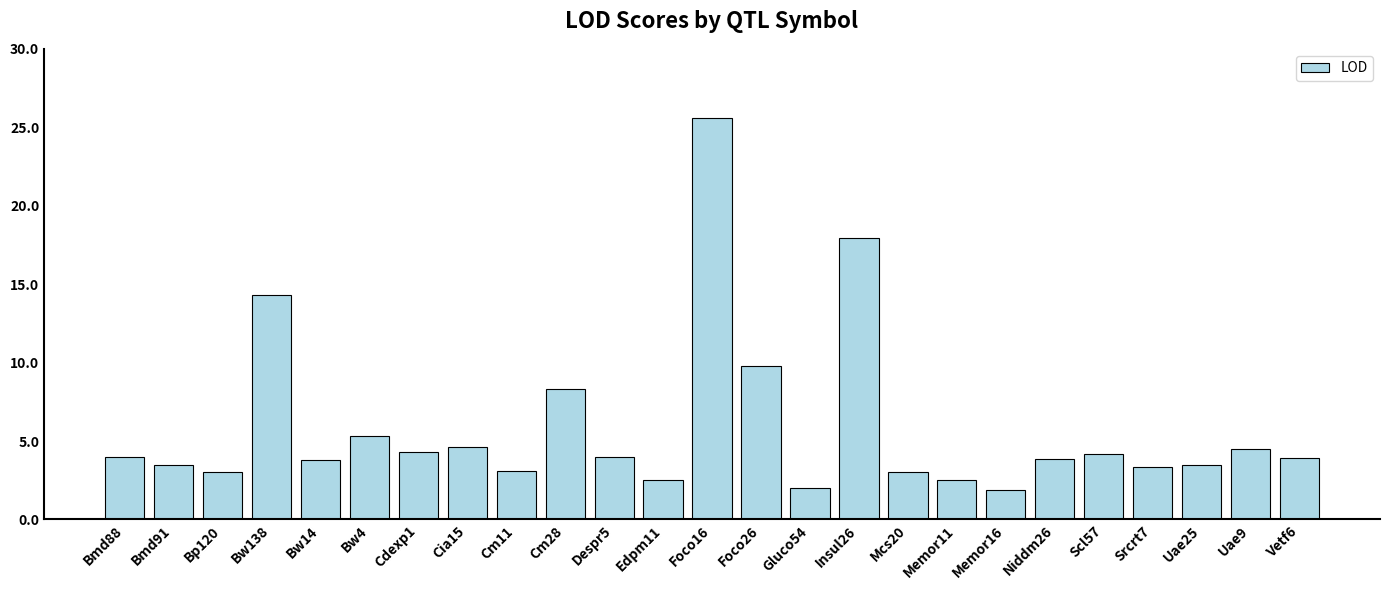

What is the label of the 14th bar from the left?

Foco26